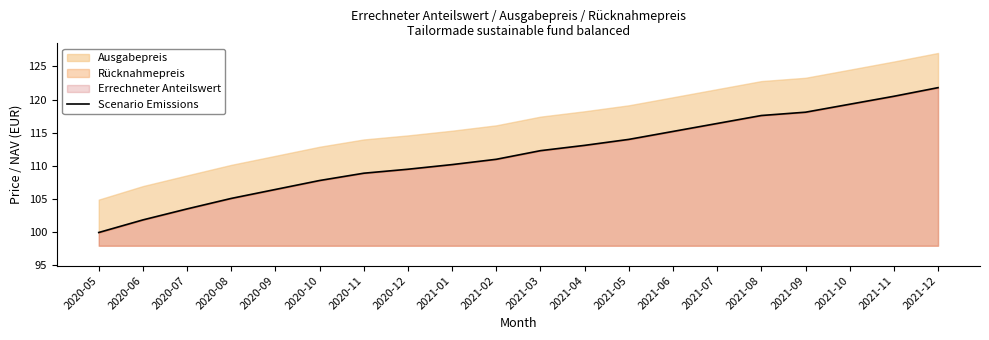

Reading left to right, extract all data points from this chart.

100.0	101.9	103.5	105.1	106.5	107.8	108.9	109.5	110.2	111.0	112.3	113.1	114.0	115.2	116.4	117.6	118.1	119.3	120.5	121.8